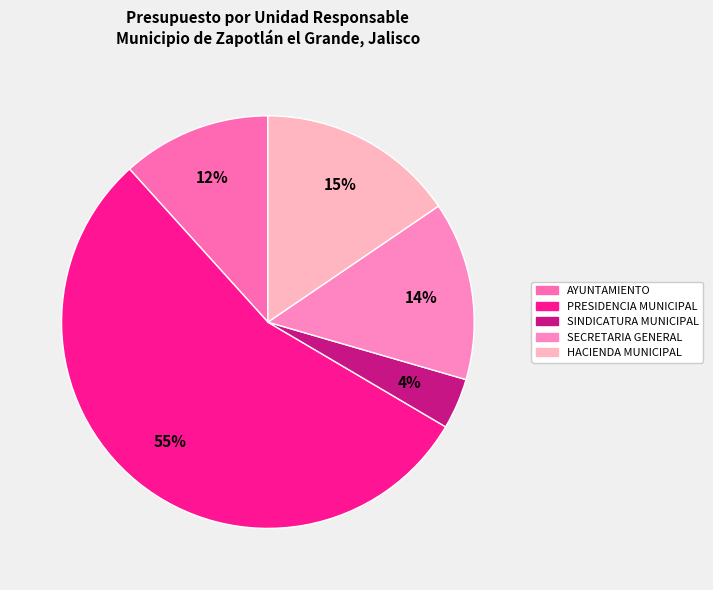

How many slices are in this pie chart?

5